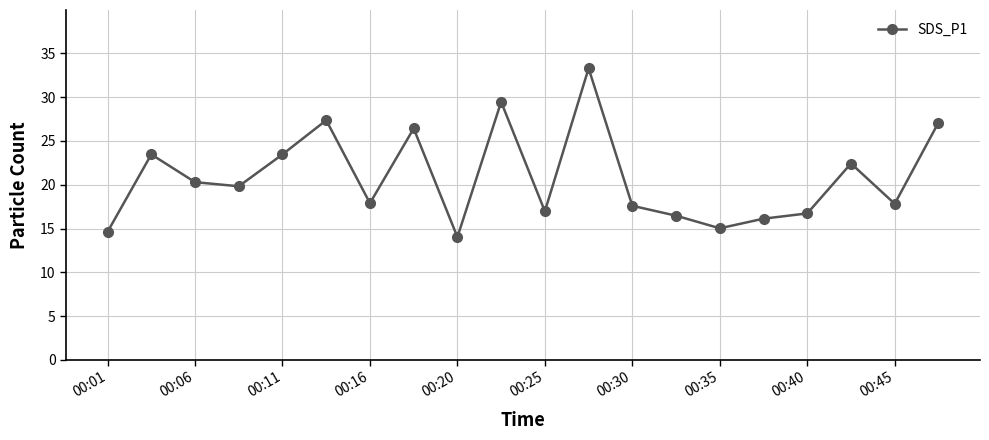

True or false: the data has more than 1 interior local peaks.

True